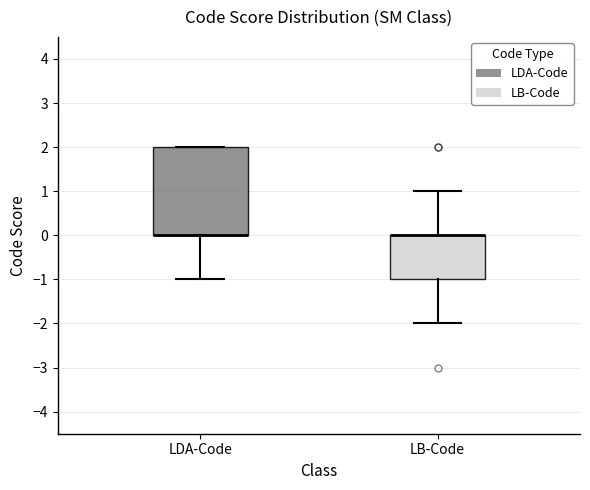

Which box is the tallest, from its lower edge to its upper edge?

LDA-Code